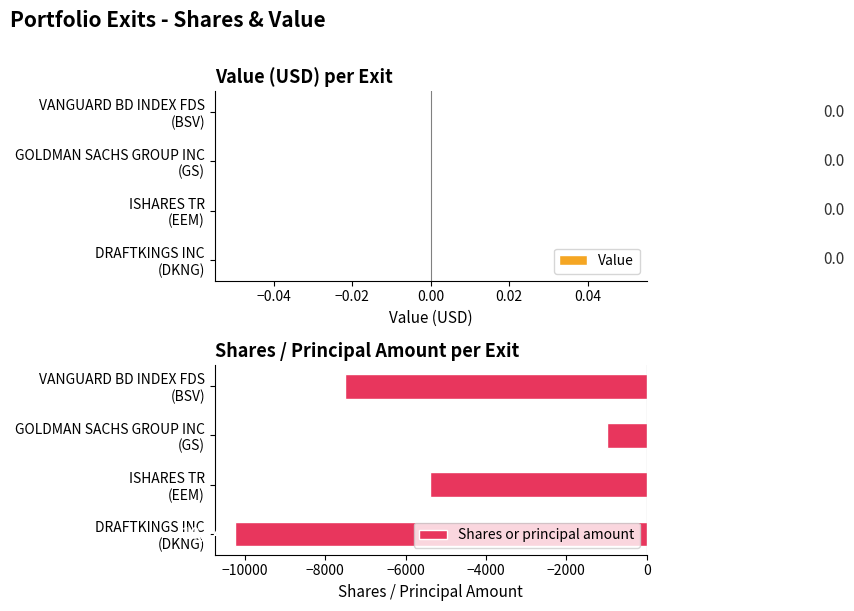

What is the average value?

-6034